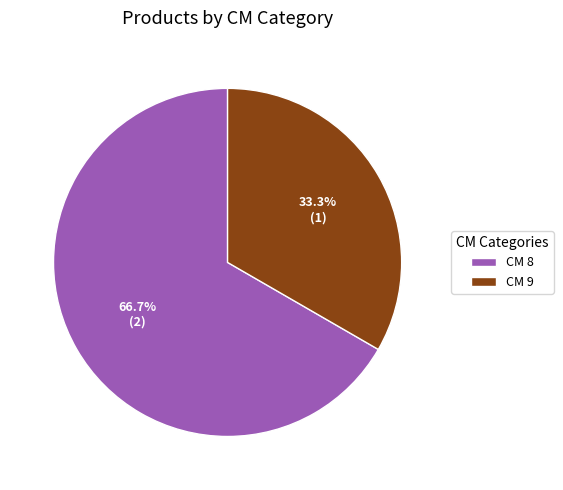

What is the majority slice?

CM 8